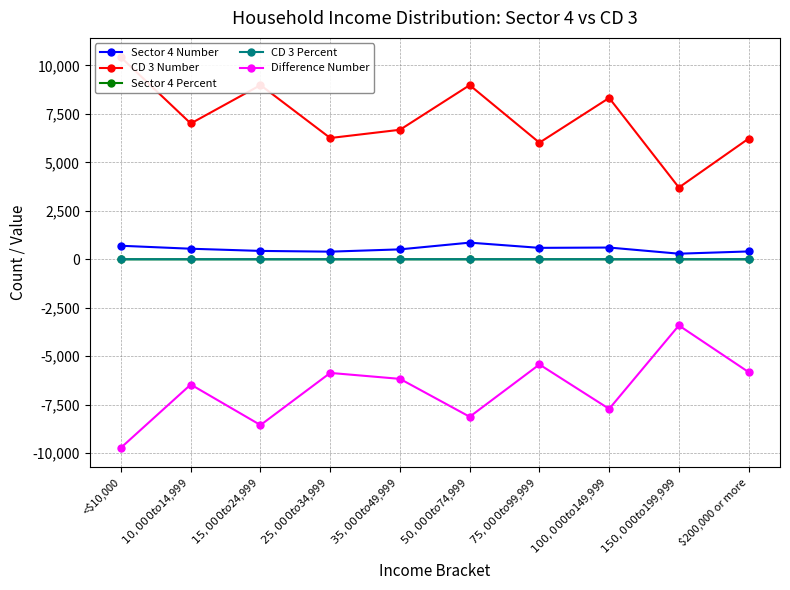

Reading right to left, transcribe all the data shown in this chart.

Sector 4 Number: 404.0	288.0	605.0	589.0	858.0	511.0	393.0	431.0	544.0	697.0
CD 3 Number: 6223.0	3700.0	8320.0	6013.0	8979.0	6678.0	6253.0	8980.0	7003.0	10410.0
Sector 4 Percent: 0.1	0.1	0.1	0.1	0.2	0.1	0.1	0.1	0.1	0.1
CD 3 Percent: 0.1	0.1	0.1	0.1	0.1	0.1	0.1	0.1	0.1	0.1
Difference Number: -5819.0	-3412.0	-7715.0	-5424.0	-8121.0	-6167.0	-5860.0	-8549.0	-6459.0	-9713.0